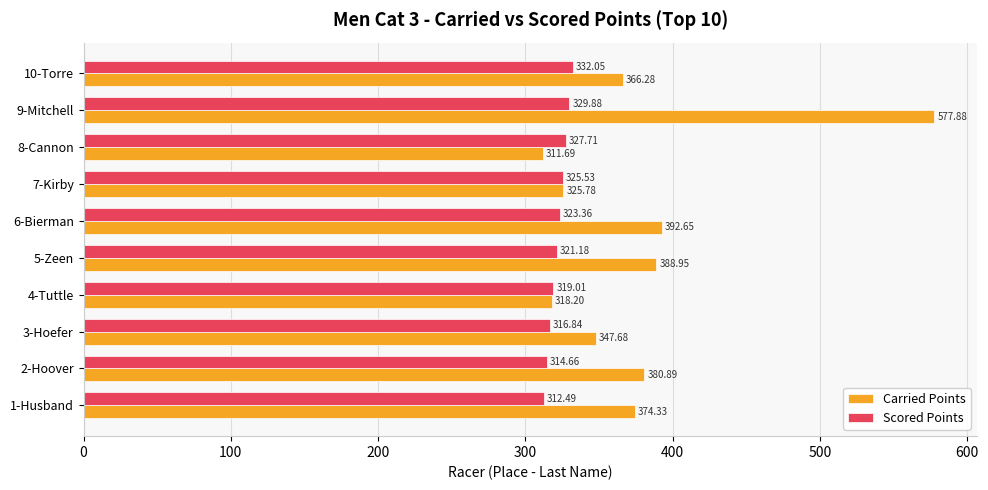

At which category is the sum across all series the highest?

9-Mitchell